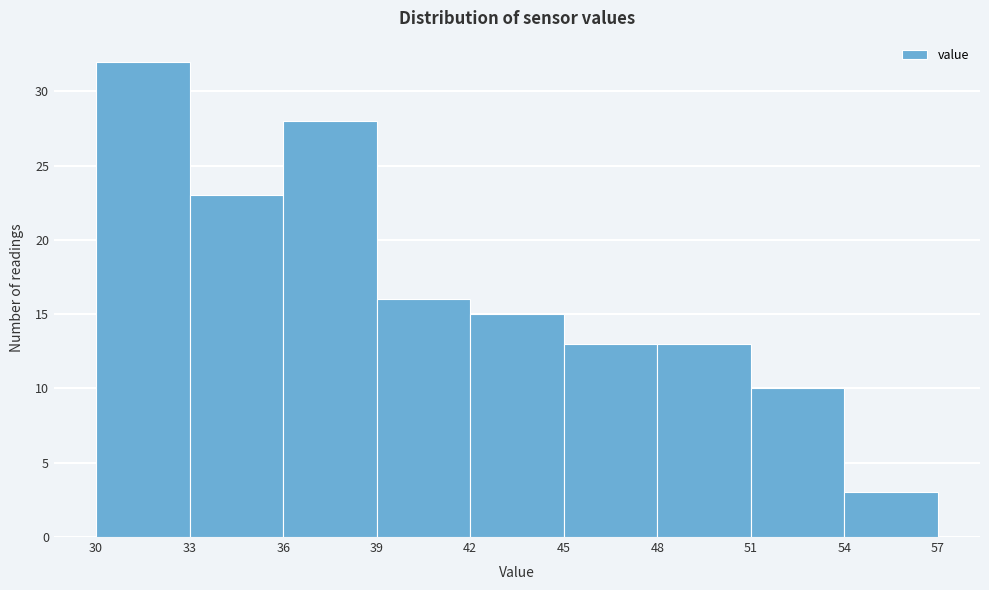

Reading left to right, list every bar in this chart as the range it spans on the x-axis followed by its height. The values are not printed on the chart, so give them approximately, as read against the axis.

30 to 33: 32
33 to 36: 23
36 to 39: 28
39 to 42: 16
42 to 45: 15
45 to 48: 13
48 to 51: 13
51 to 54: 10
54 to 57: 3